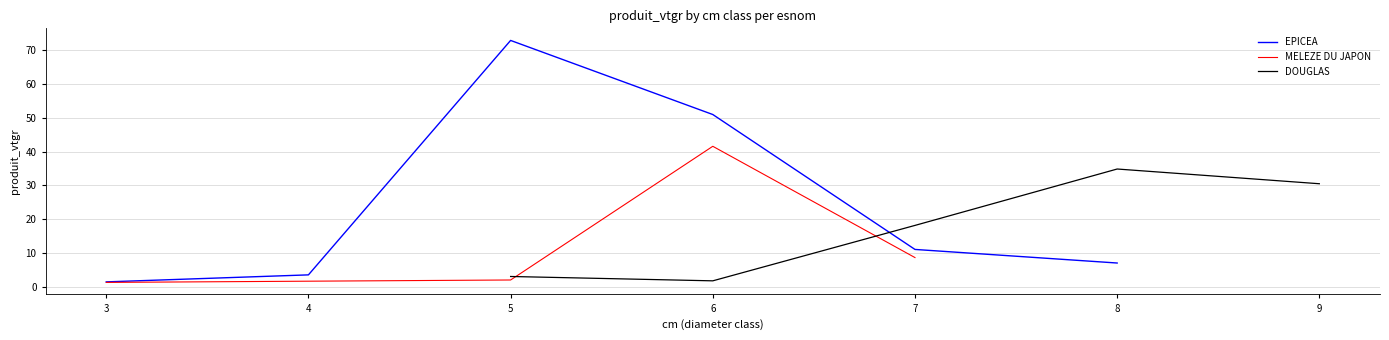

What are all the series names shown in the legend?

EPICEA, MELEZE DU JAPON, DOUGLAS